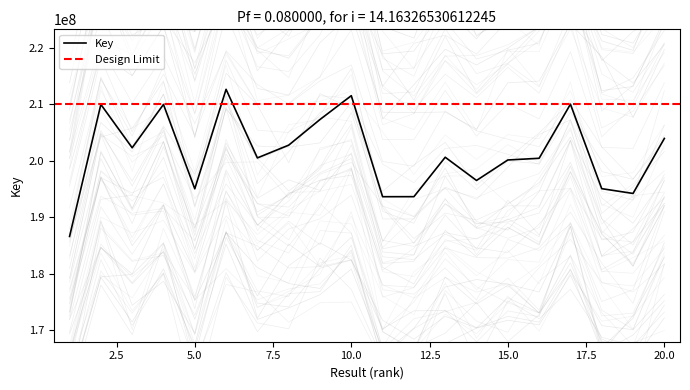

What is the difference between the values at 14 and 1?

9919917